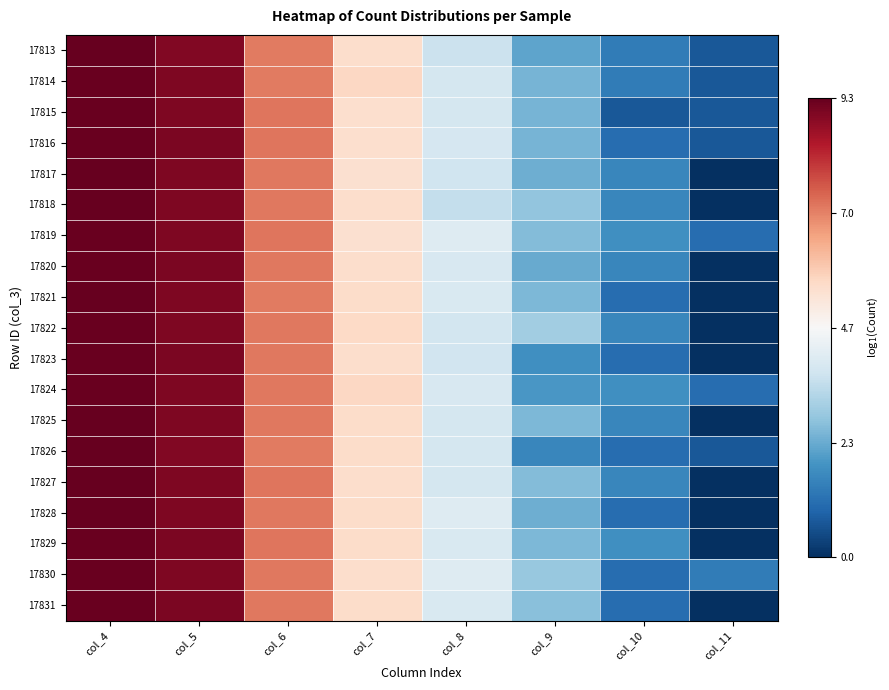

At col_7, list the series in order from largest to smallest.

17824, 17814, 17822, 17826, 17828, 17829, 17831, 17821, 17825, 17820, 17813, 17830, 17827, 17823, 17818, 17816, 17815, 17817, 17819